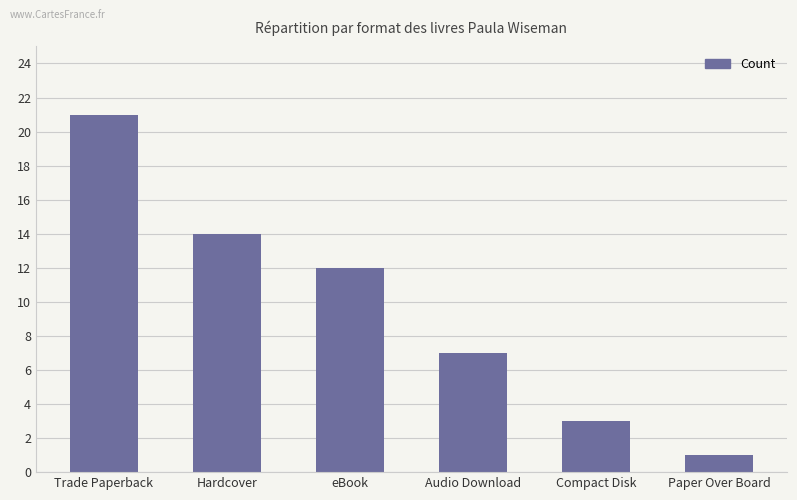

Between Paper Over Board and Hardcover, which is larger?

Hardcover